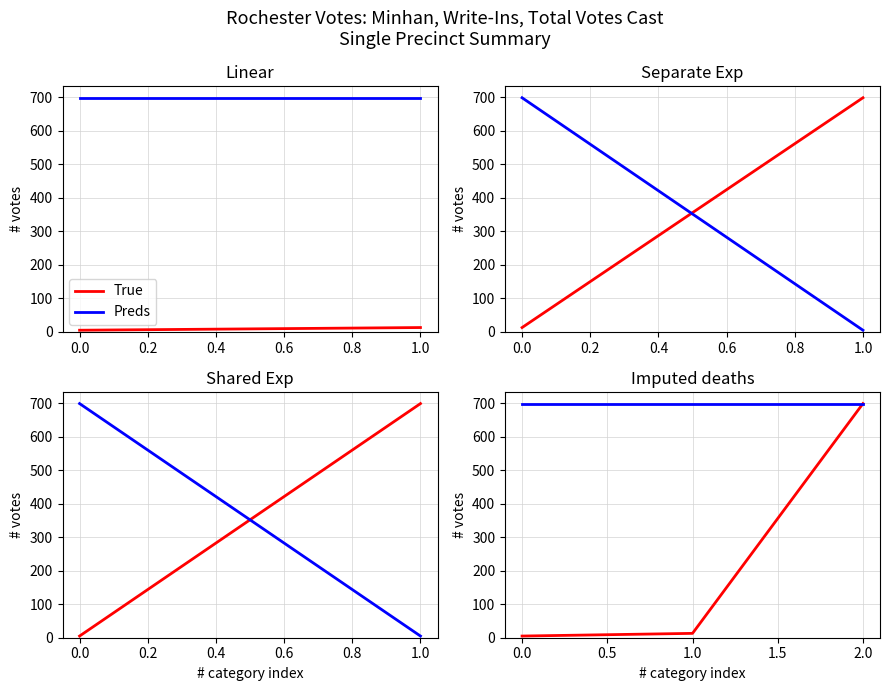

What is the maximum value shown in the chart?

699